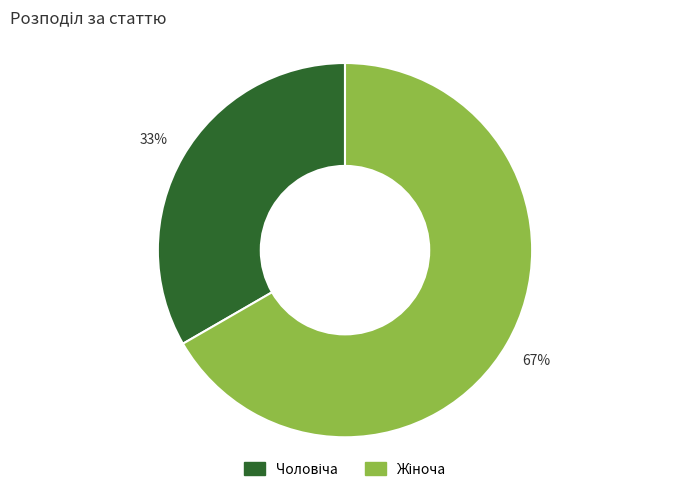

Is there any slice that represents more than half of the pie?

Yes